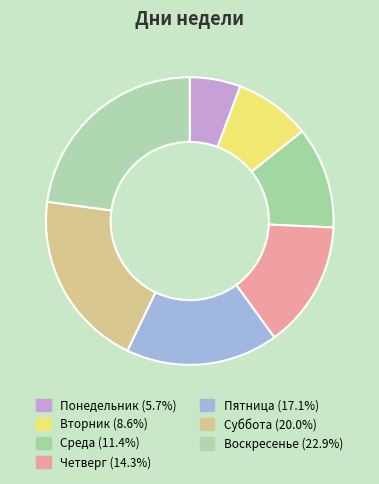

Count the number of slices in the pie.

7